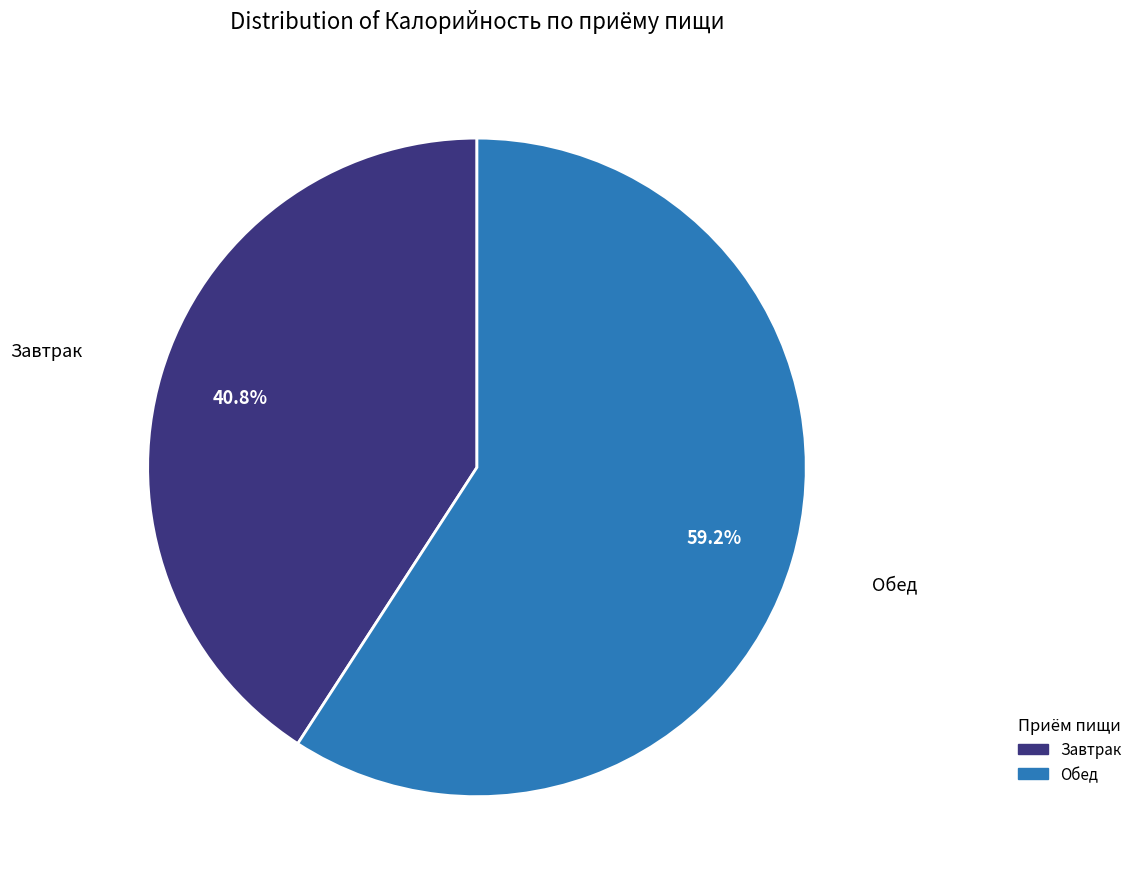

Is it true that Обед is 54% of the pie?

False